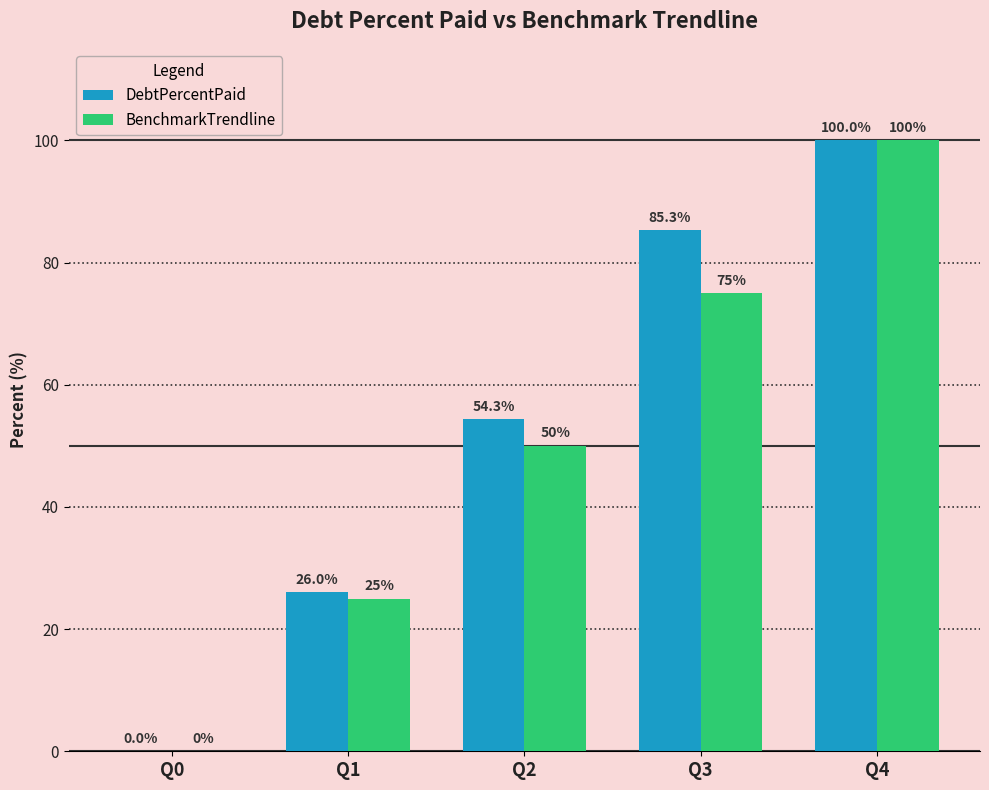

The value of DebtPercentPaid at Q3 is 135.4. True or false?

False